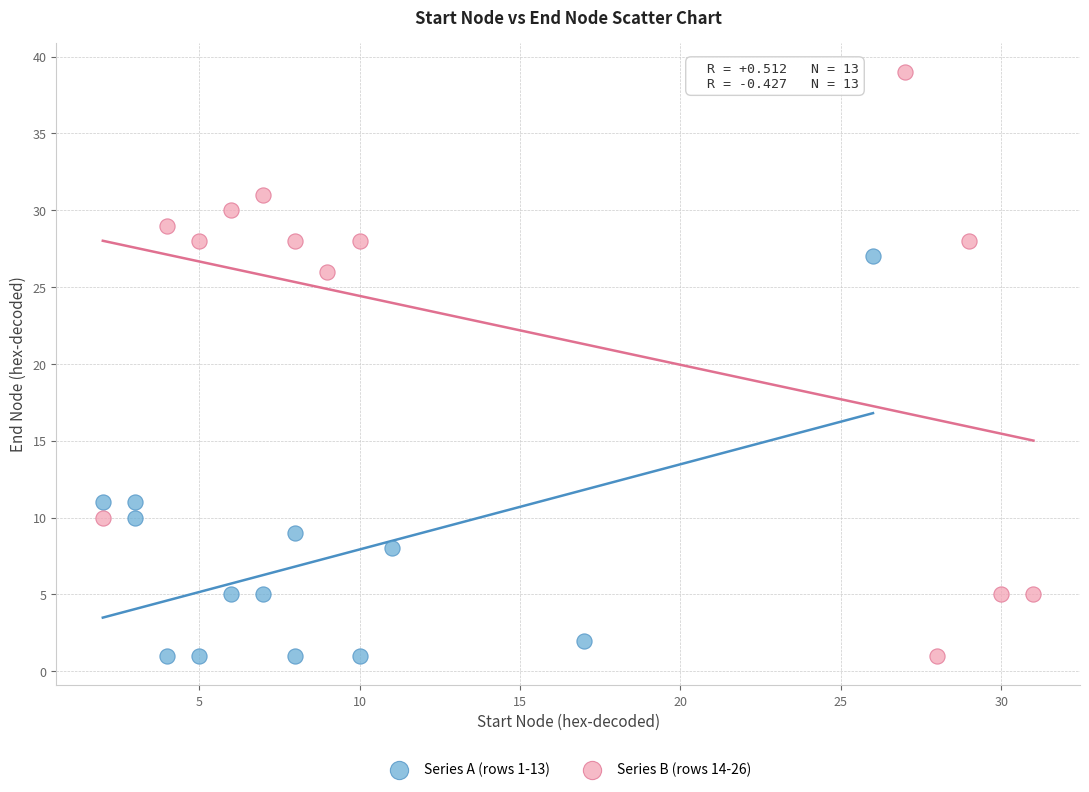

Which series has the widest spread of Y values?

Series B (rows 14-26)